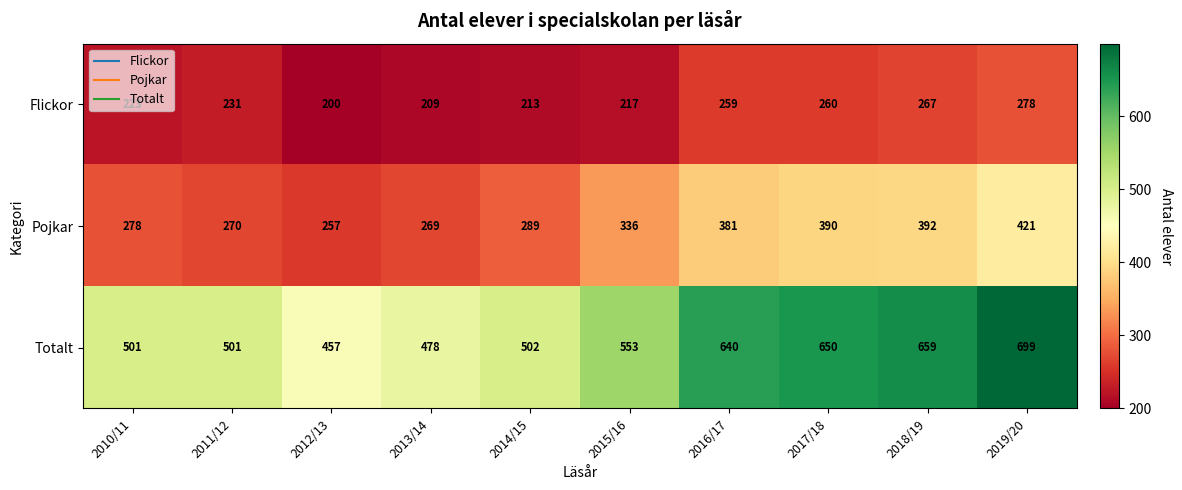

How many categories are shown in the chart?

10